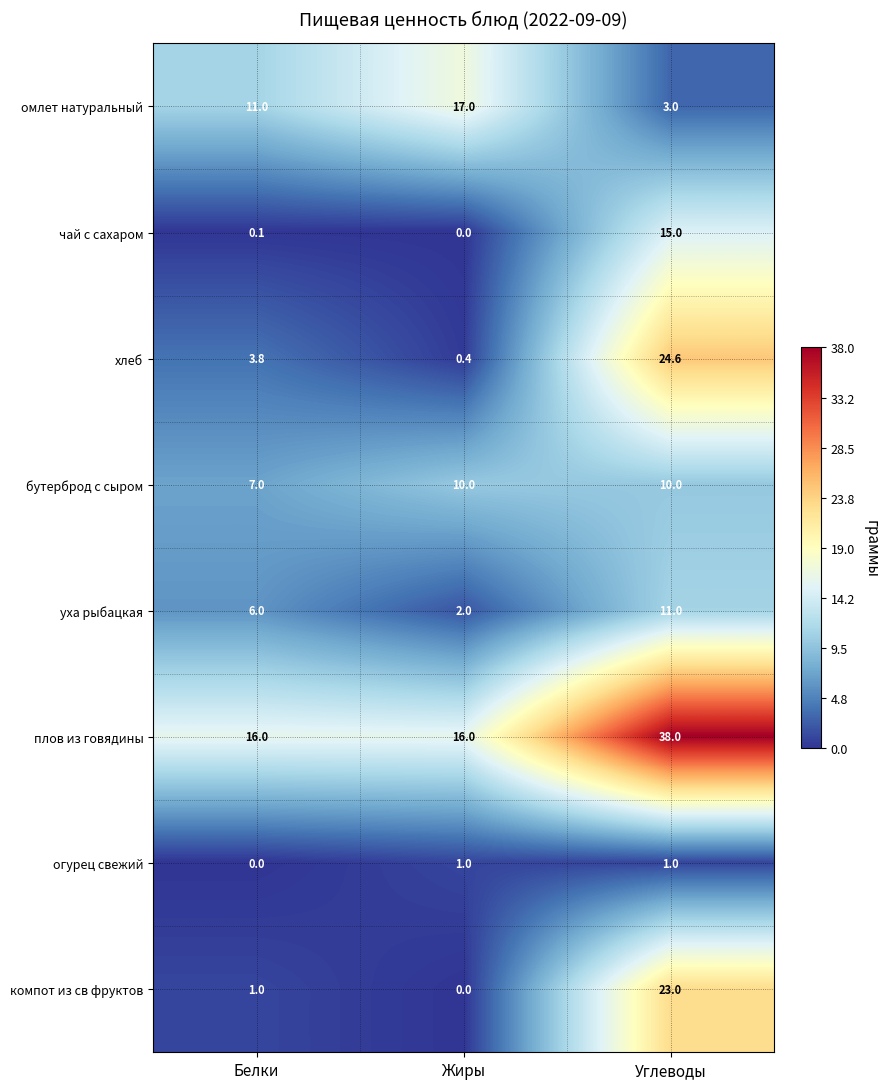

How many values in the компот из св фруктов series are below 1?

1